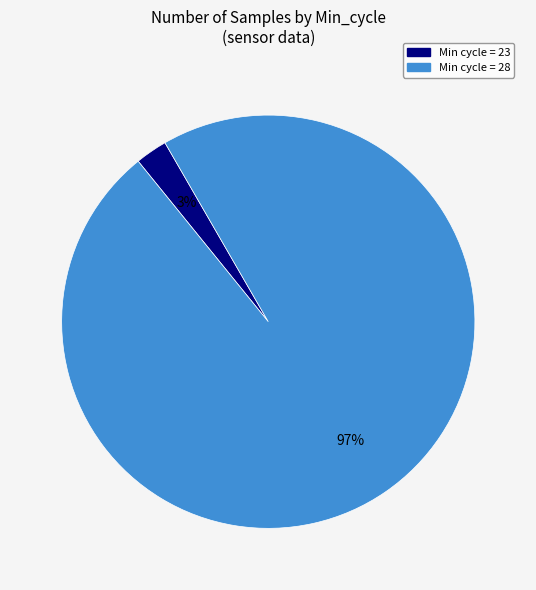

Is there any slice that represents more than half of the pie?

Yes